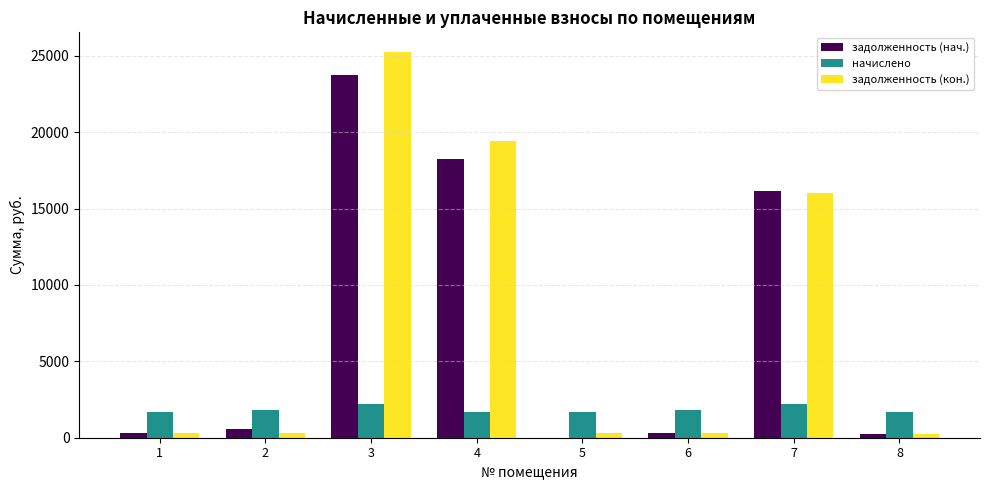

At which category is the sum across all series the highest?

3